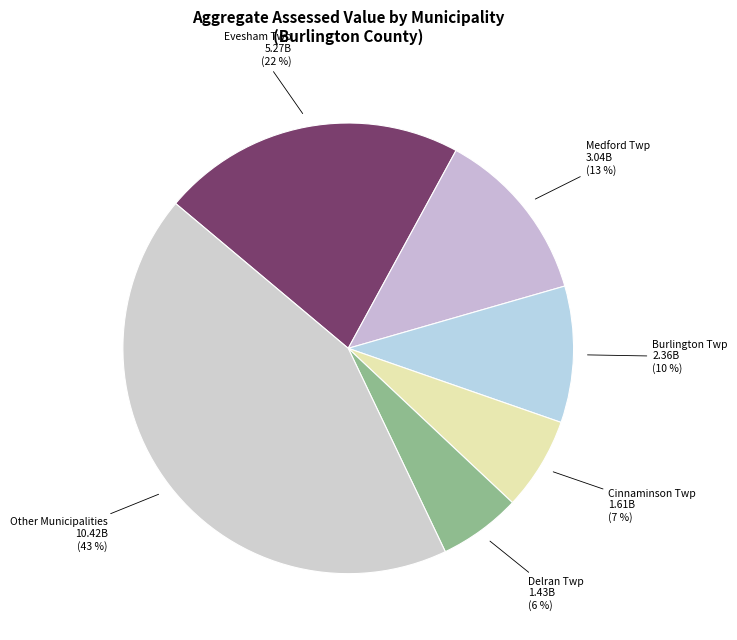

Is it true that Evesham Twp is 22% of the pie?

True